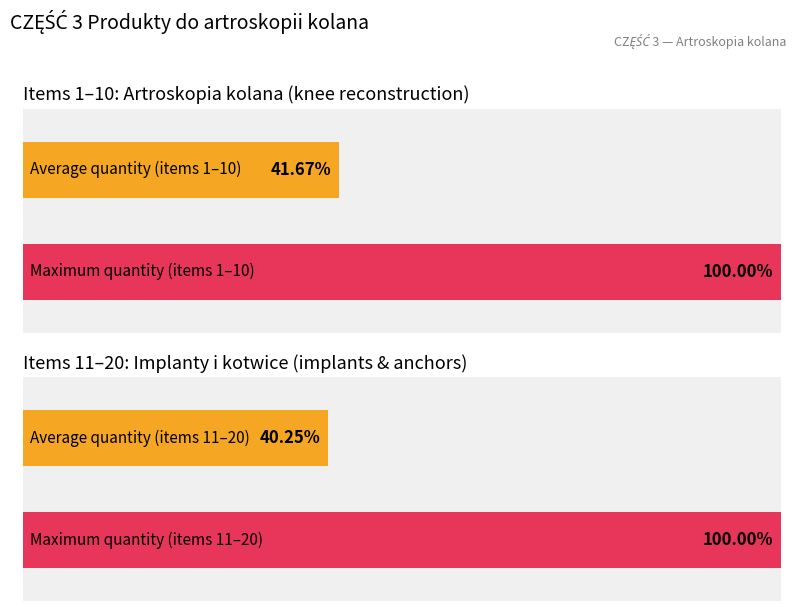

Between 4 and 16, which is larger?

4